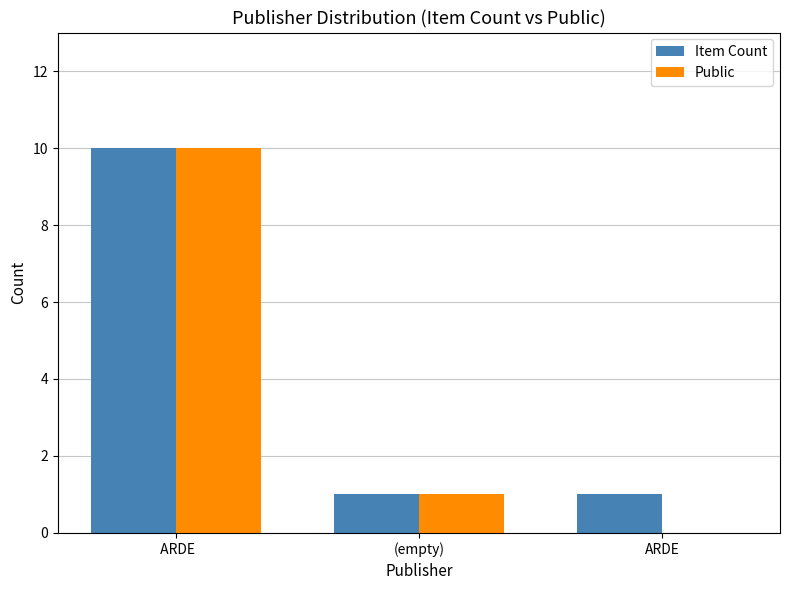

Which label corresponds to the largest value in the chart?

 ARDE